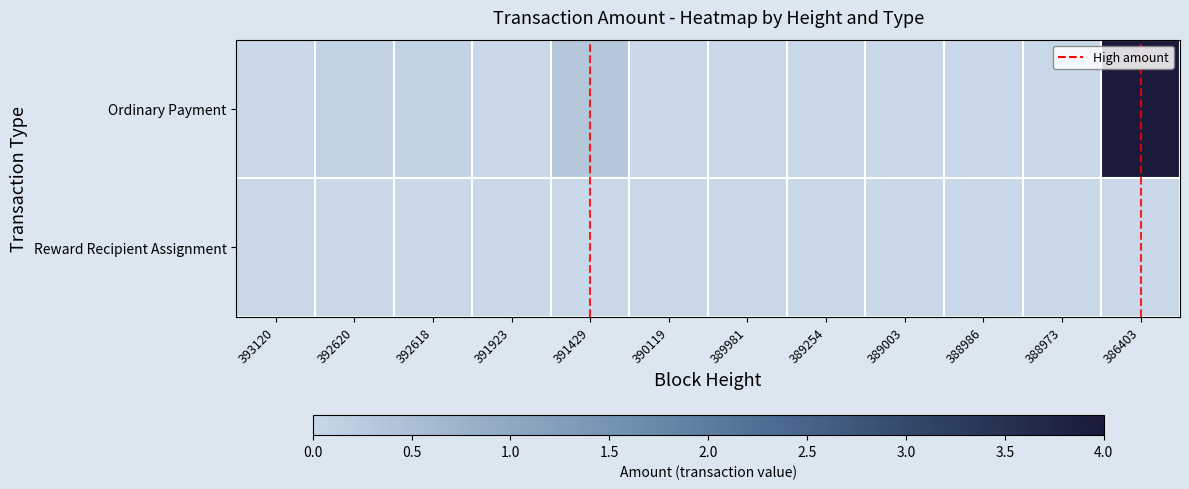

Reading left to right, list all the values displayed in this chart.

Ordinary Payment: 393120=0.0	392620=0.1	392618=0.1	391923=0.0	391429=0.3	390119=0.0	389981=0.0	389254=0.0	389003=0.0	388986=0.0	388973=0.0	386403=4.0
Reward Recipient Assignment: 393120=0.0	392620=0.0	392618=0.0	391923=0.0	391429=0.0	390119=0.0	389981=0.0	389254=0.0	389003=0.0	388986=0.0	388973=0.0	386403=0.0